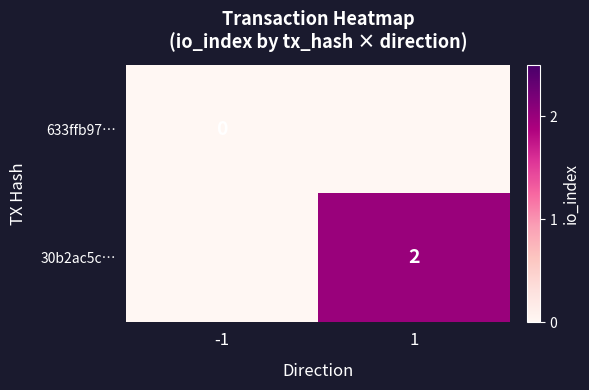

The 30b2ac5c… series shows 2 at 1. True or false?

True